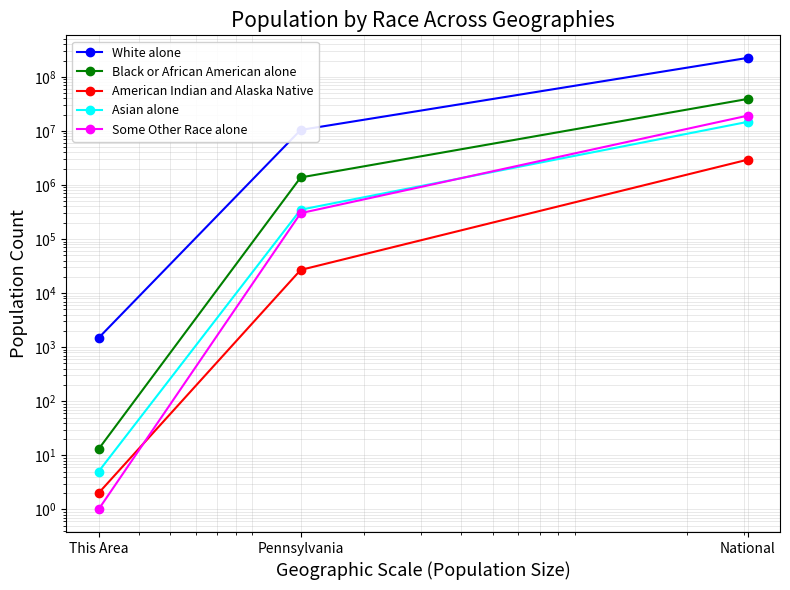

What is the maximum value for Asian alone?

14674252